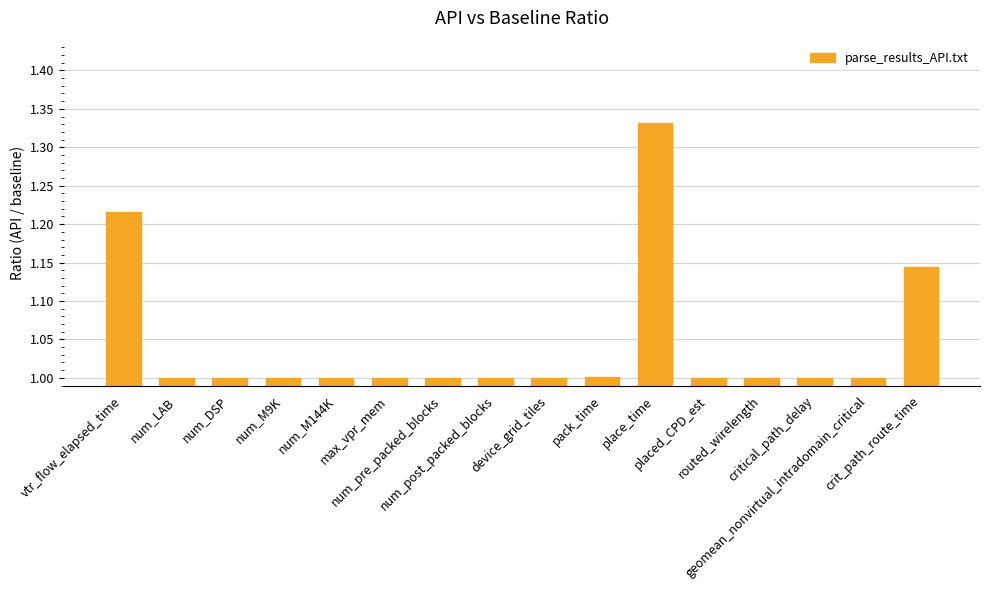

Approximately how many times larger is the value at pack_time compared to num_DSP?

1.0